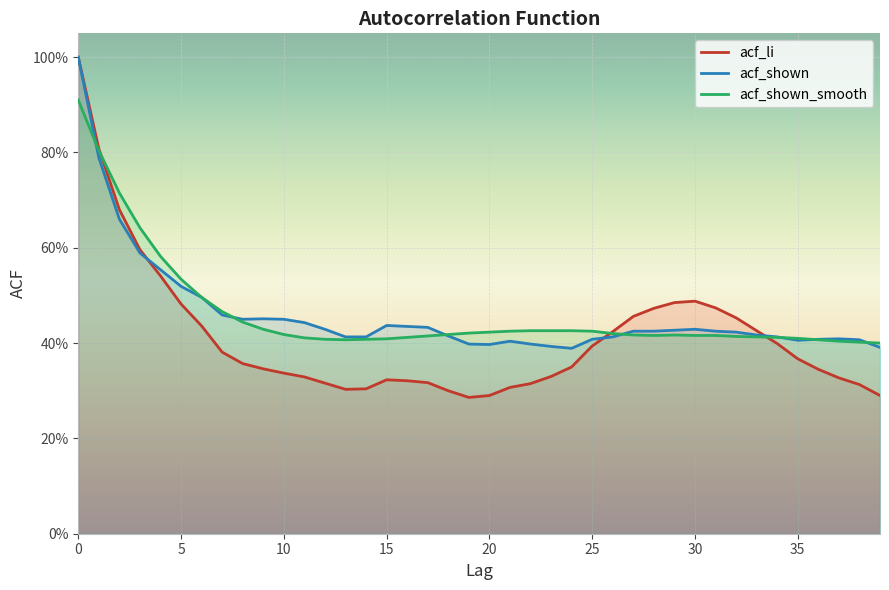

At how many categories does at least one series exceed 0?

40